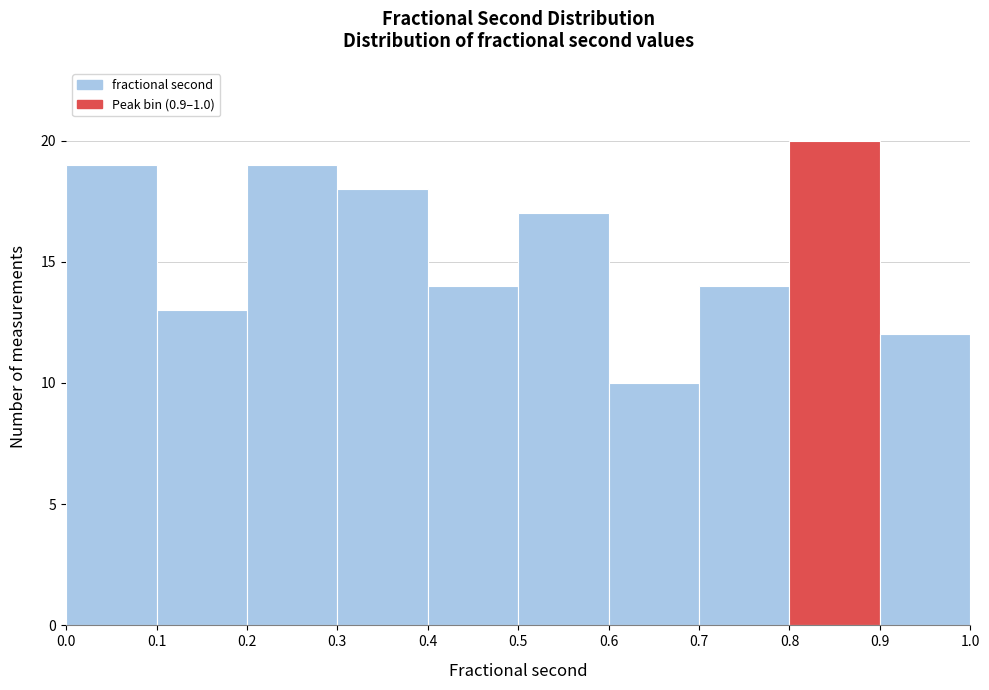

What is the height of the bar covering 0.2 to 0.3 on the x-axis? The values are not printed on the chart, so give them approximately, as read against the axis.

19